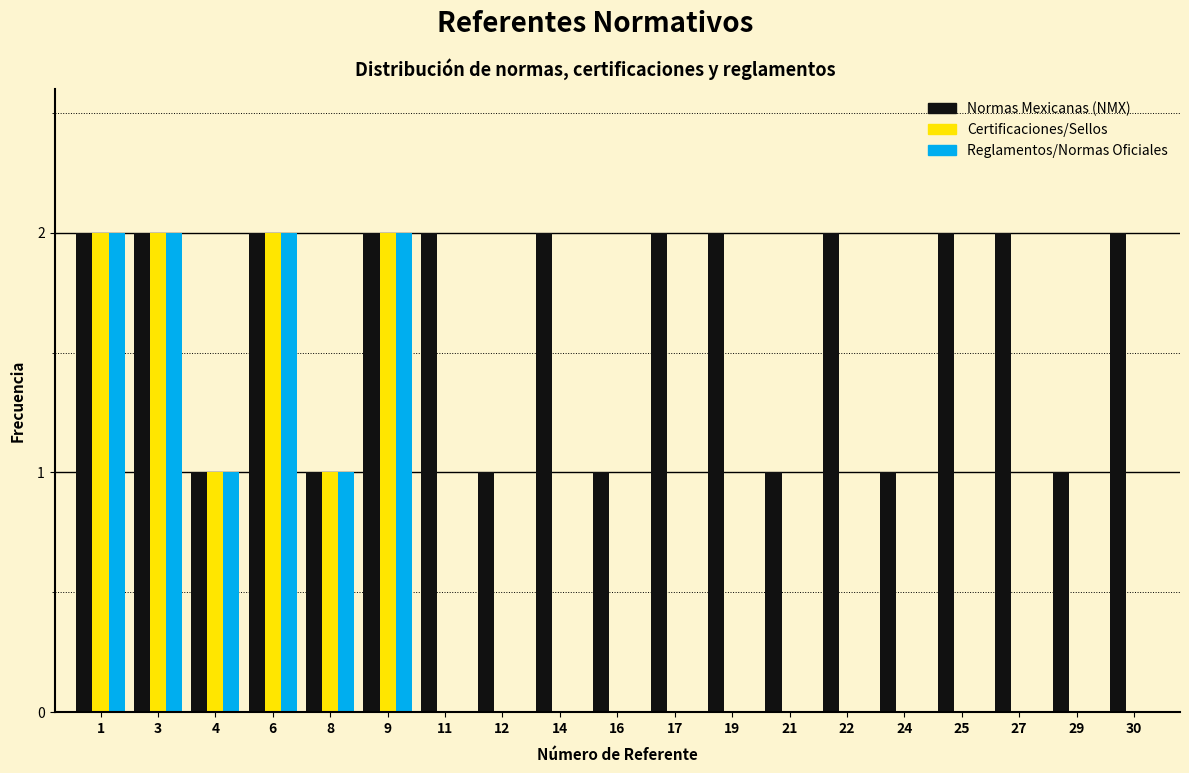

Which series has the largest total across all categories?

Normas Mexicanas (NMX)